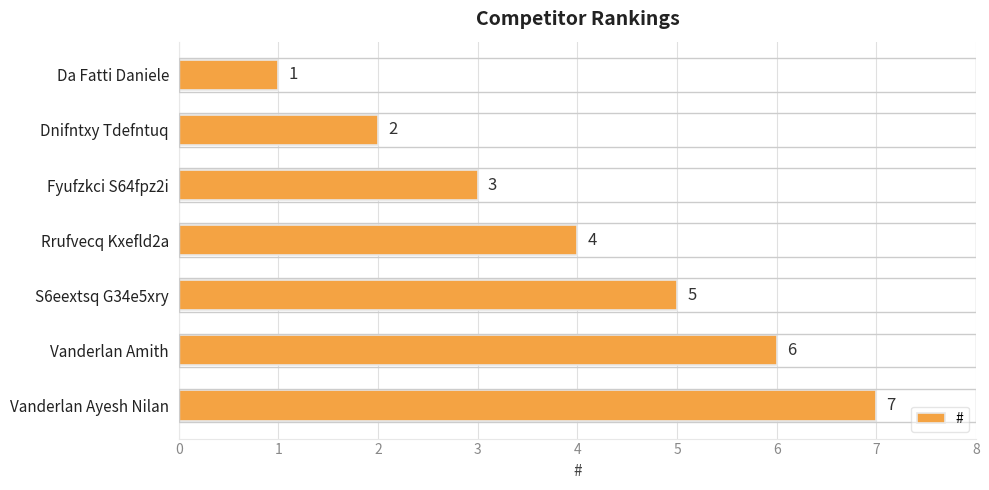

Count the number of categories in the chart.

7